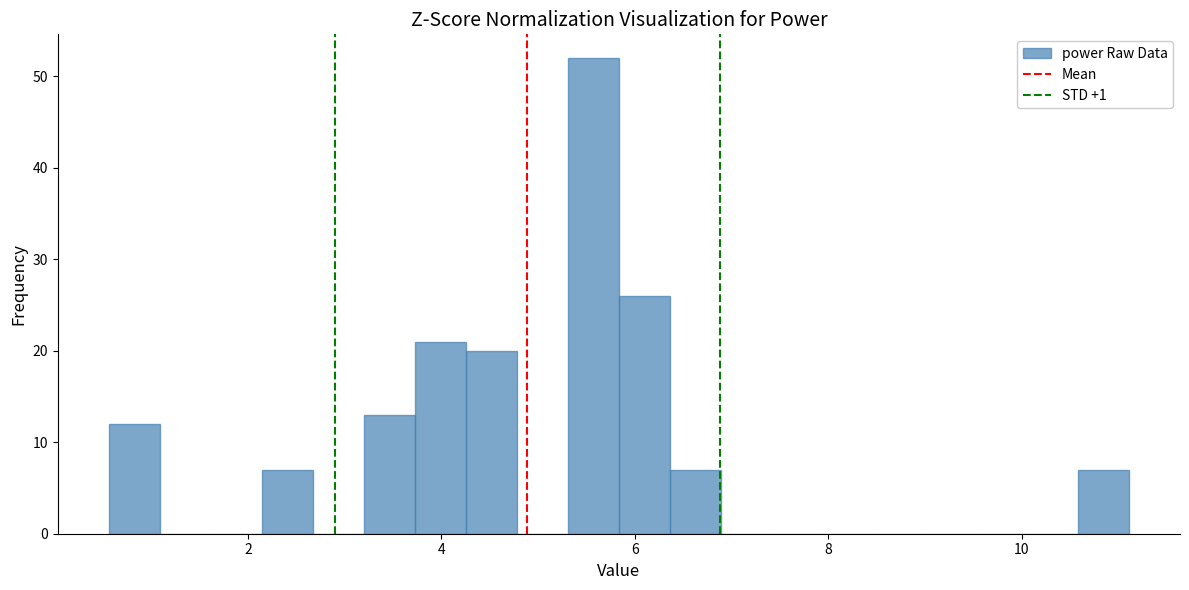

Around what value on the x-axis is the tallest bar? Give the approximate position of its centre, as read against the axis.

5.6